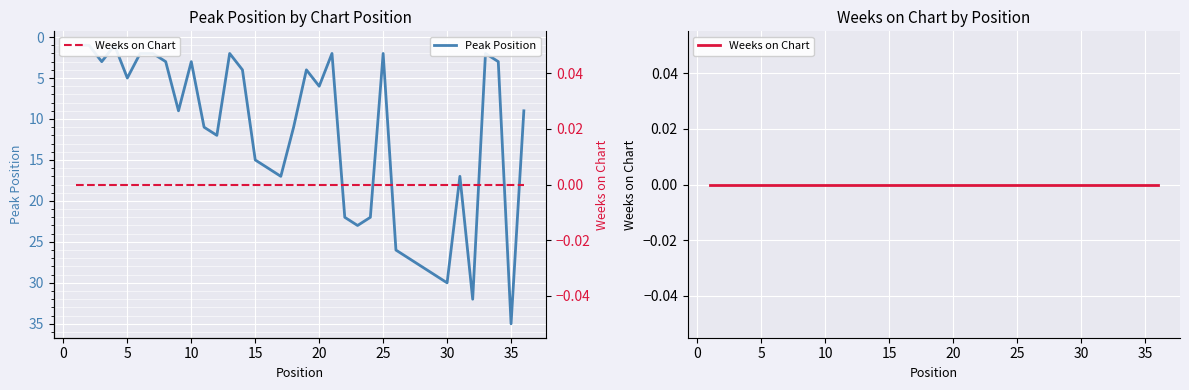

The value of Peak Position at 20 is 3. True or false?

False